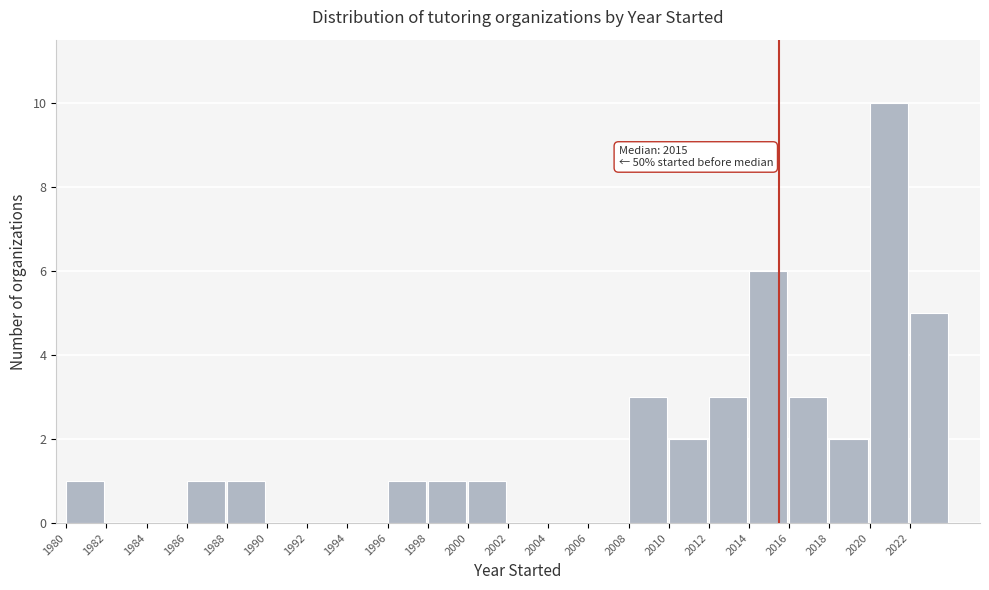

Which range on the x-axis has the tallest bar?

2020 to 2022